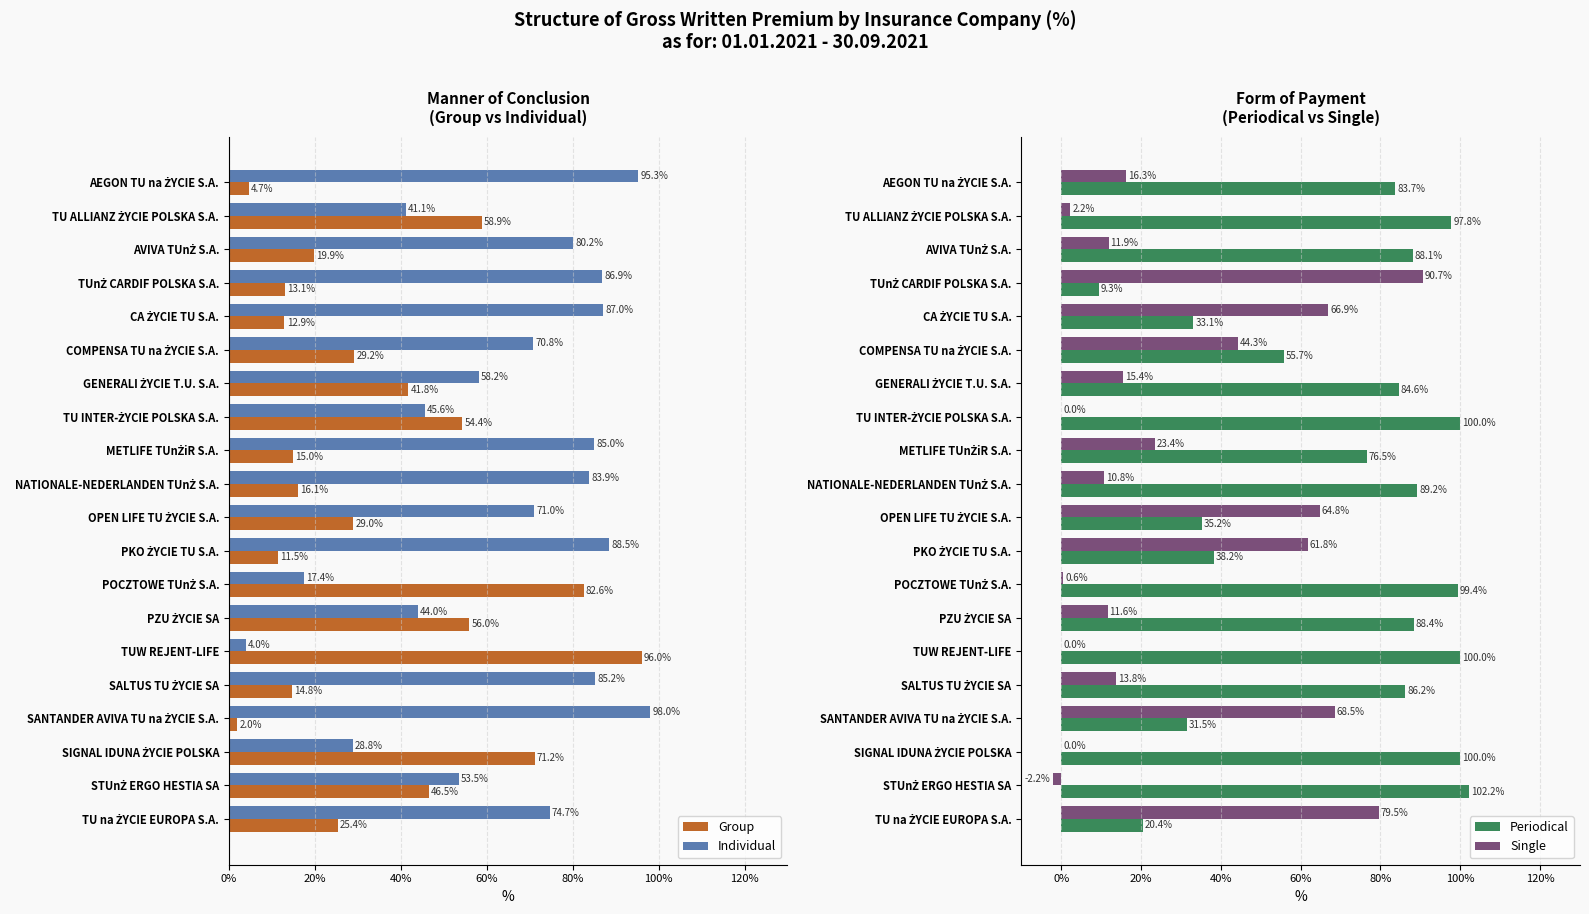

At which label does Individual reach its minimum?

TUW REJENT-LIFE